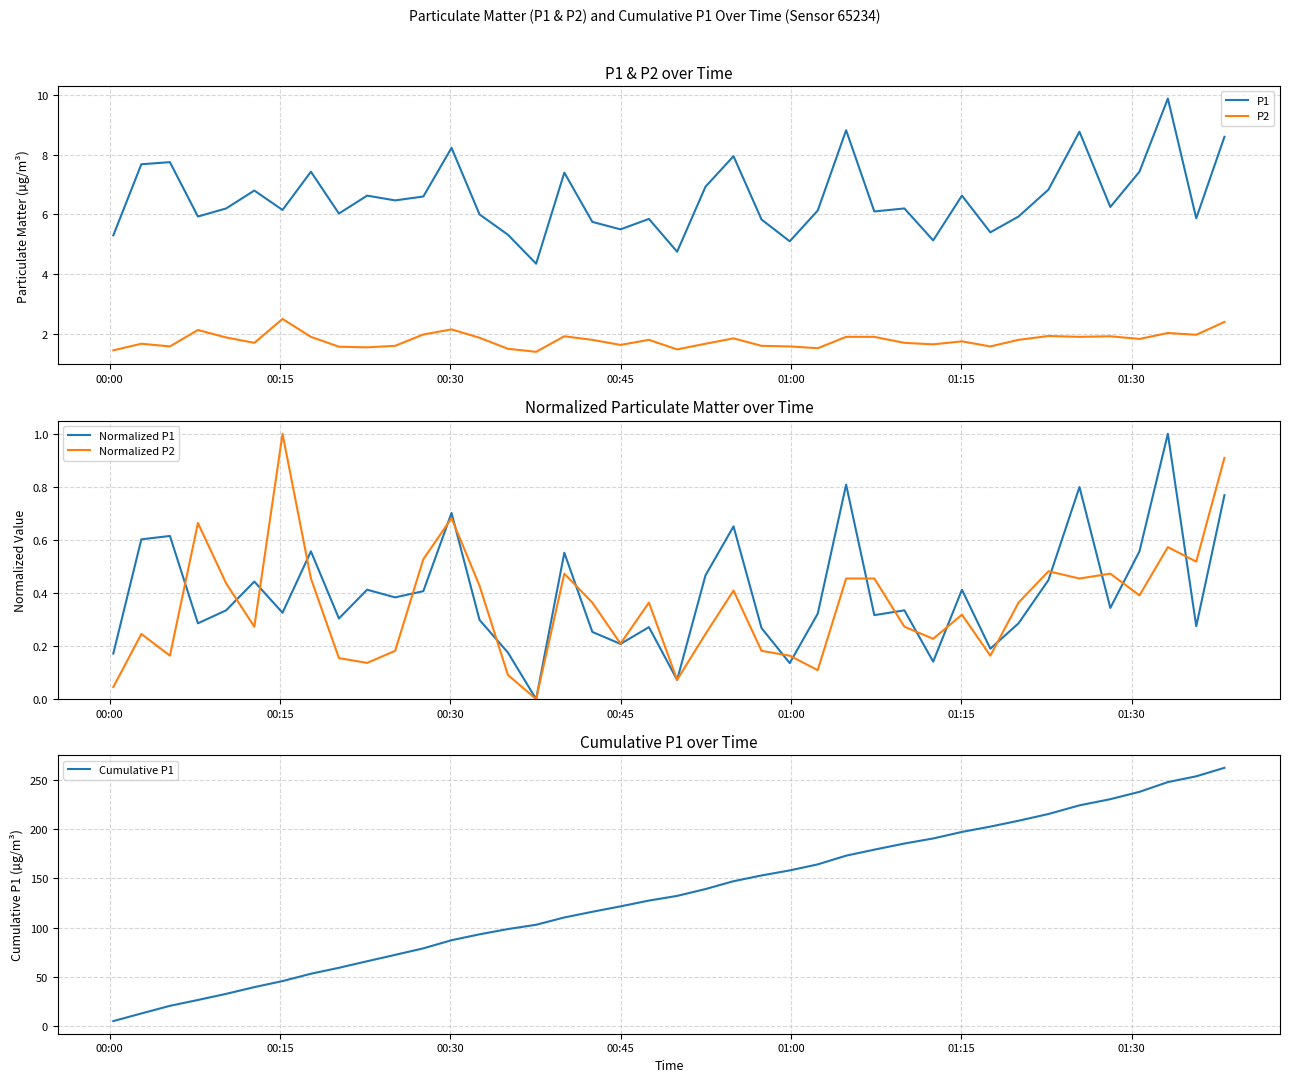

True or false: Normalized P2 and Normalized P1 cross at least once.

True